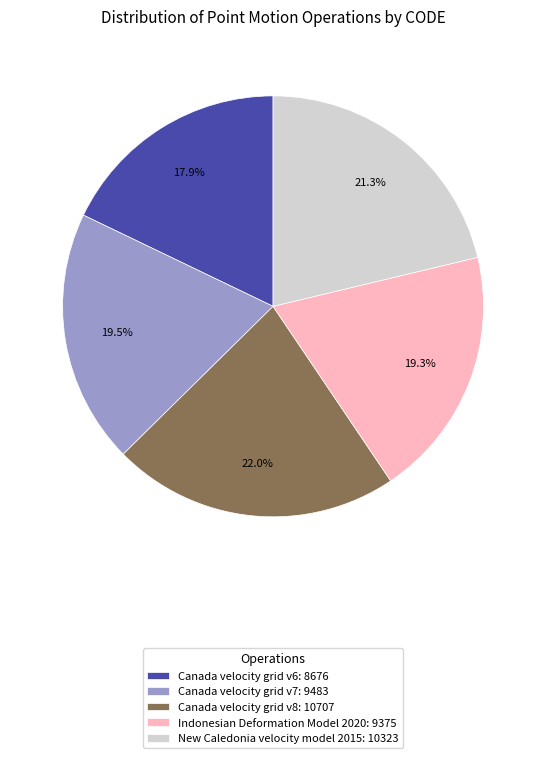

Does Canada velocity grid v7: 9483 account for over 50% of the chart?

No